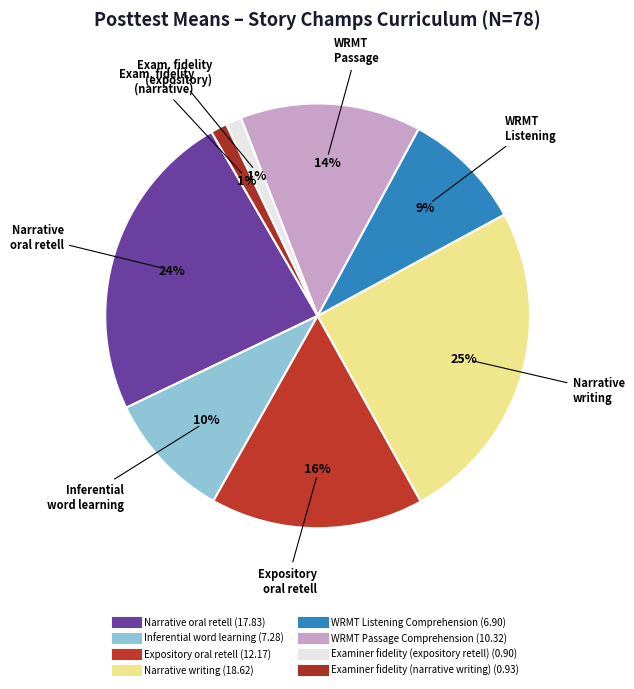

What is the total percentage of Inferential word learning and Expository oral retell?

25.9%